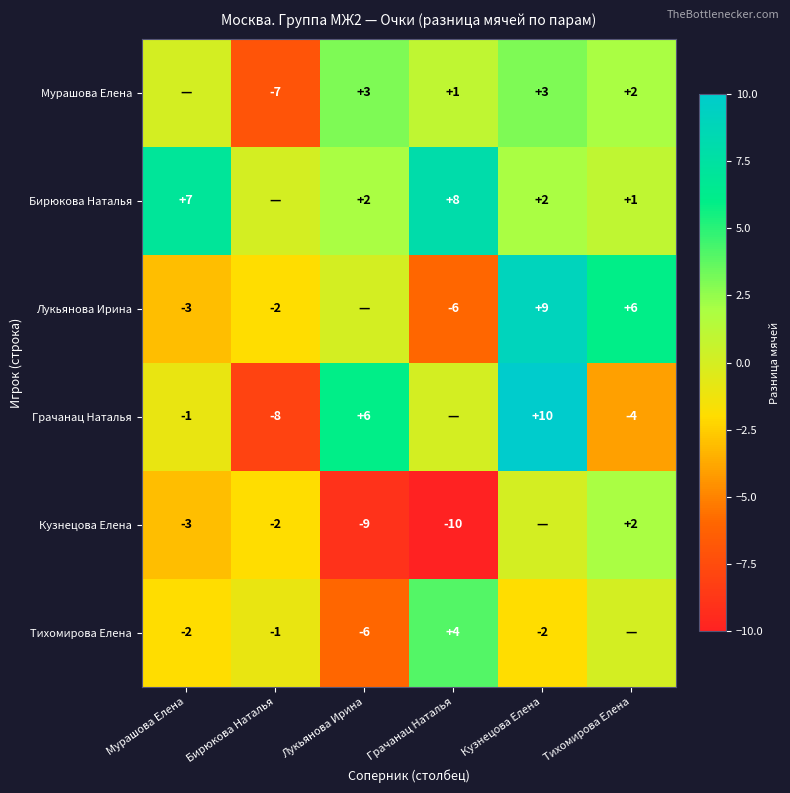

Is the value of Бирюкова Наталья at Мурашова Елена greater than the value of Тихомирова Елена at Мурашова Елена?

Yes